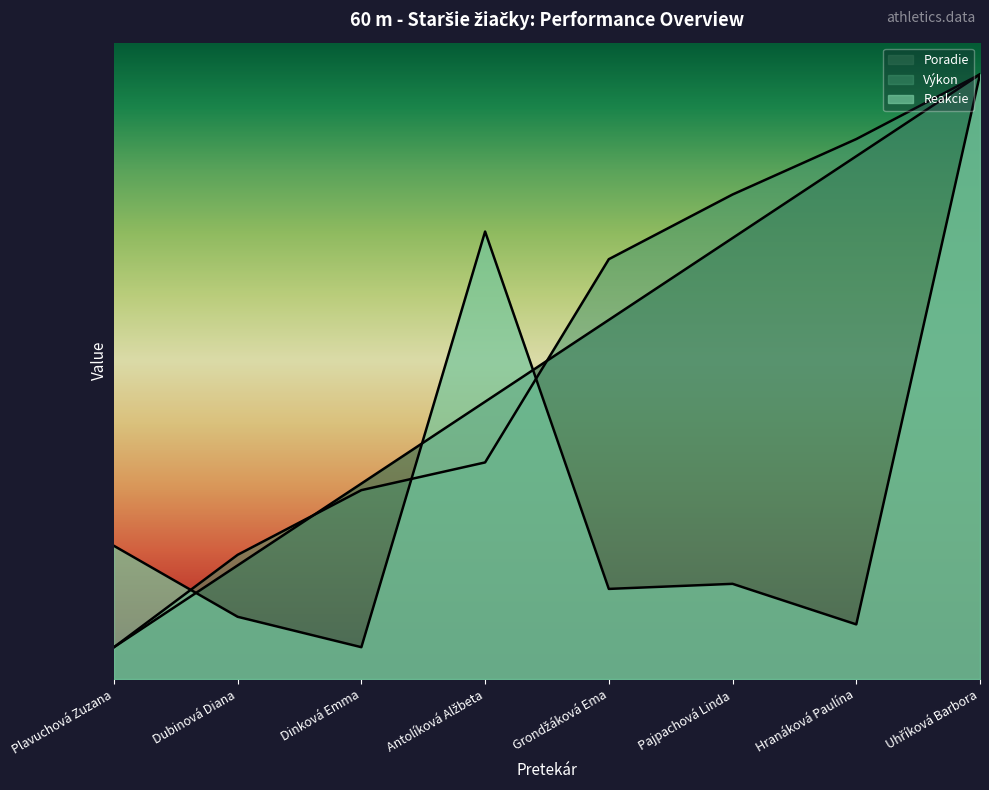

What are all the series names shown in the legend?

Poradie, Výkon, Reakcie